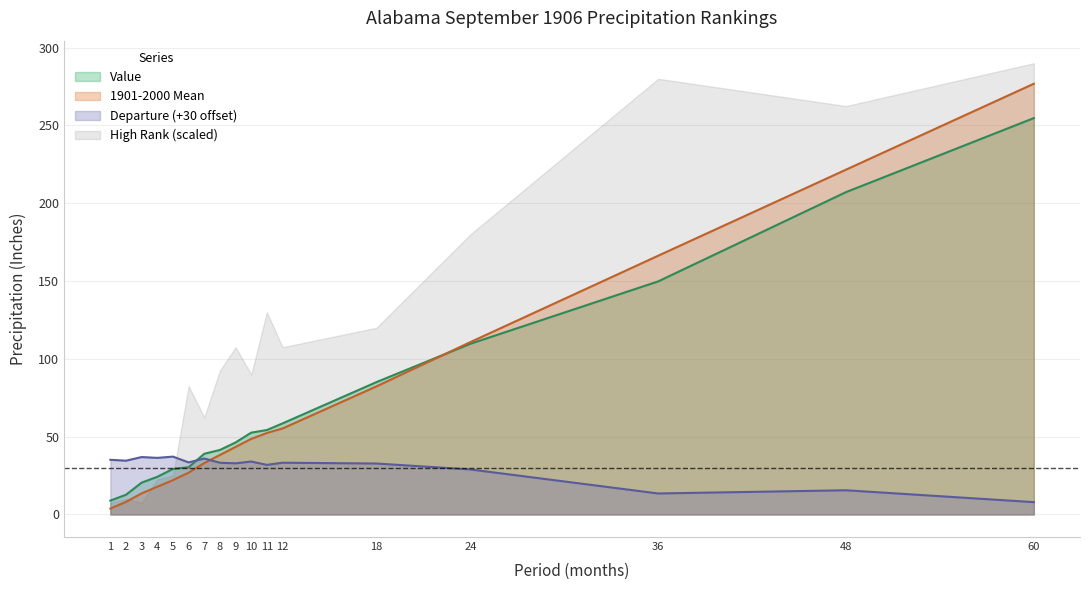

Which series changed the most between 7 and 12?

High Rank (scaled)